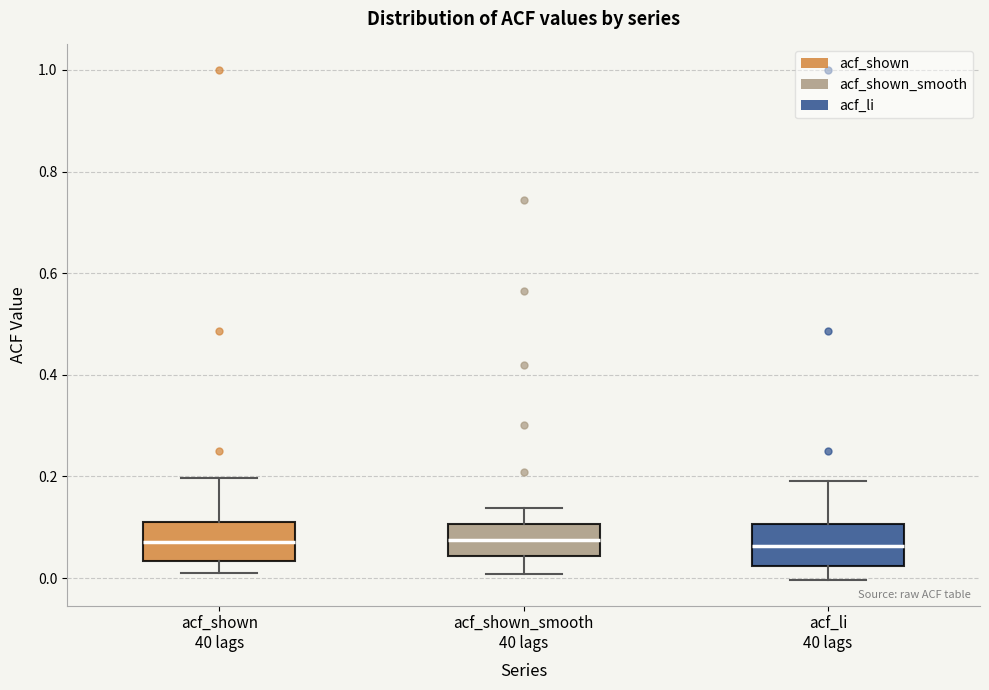

Reading left to right, read every box against the y-axis: the position of its median line, the range the box covers, and the ends of its whiskers. The values are not printed on the chart, so give them approximately, as read against the axis.

acf_shown 40 lags: median 0.08, box 0.04 to 0.12, whiskers 0.00 to 0.20
acf_shown_smooth 40 lags: median 0.08, box 0.04 to 0.10, whiskers 0.00 to 0.14
acf_li 40 lags: median 0.06, box 0.02 to 0.10, whiskers 0.00 to 0.20